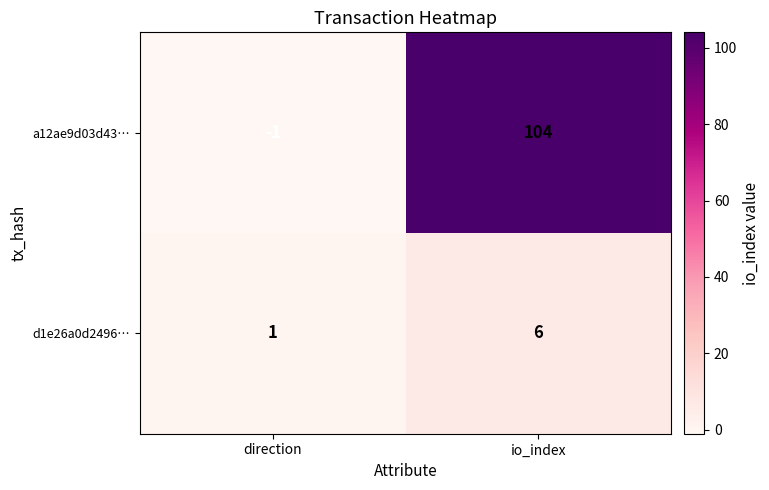

The value of a12ae9d03d43… at direction is -1. True or false?

True